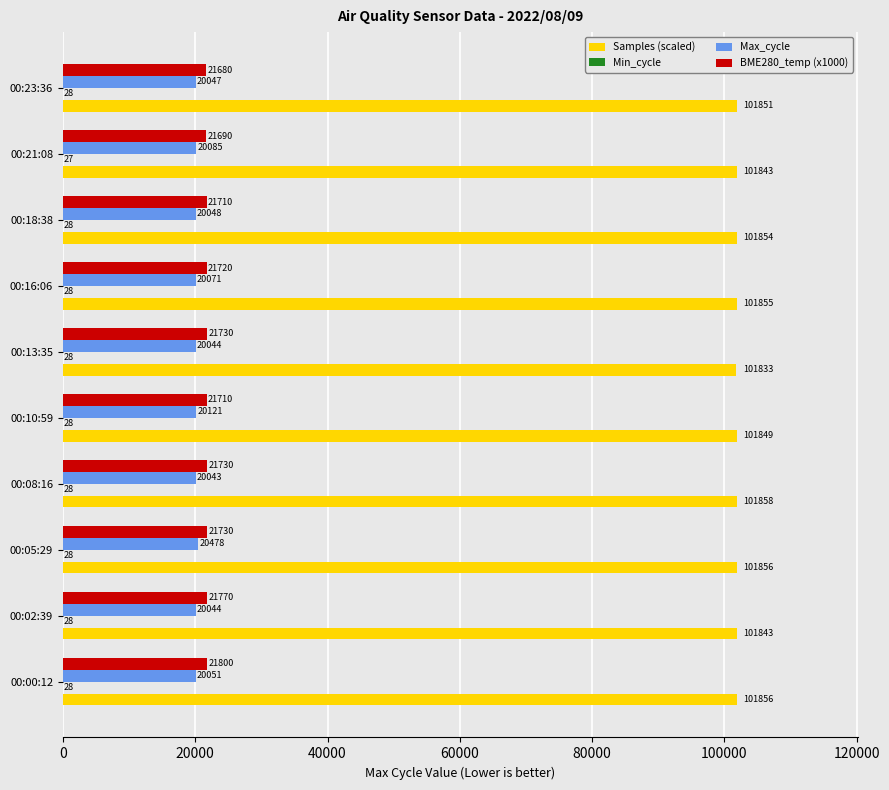

Read the Samples (scaled) value at 00:10:59.

101848.6